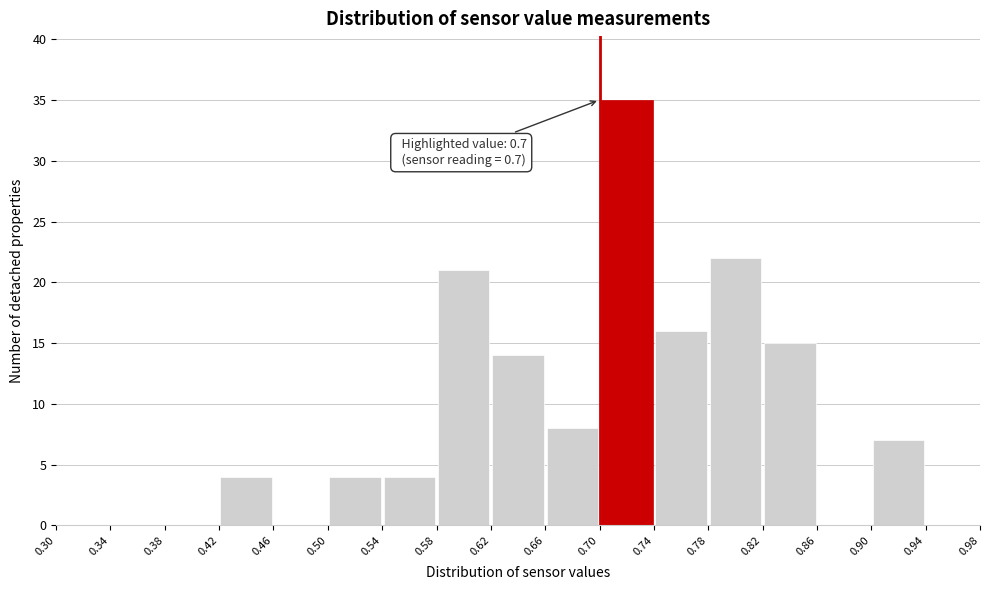

Which range on the x-axis has the tallest bar?

0.70 to 0.74